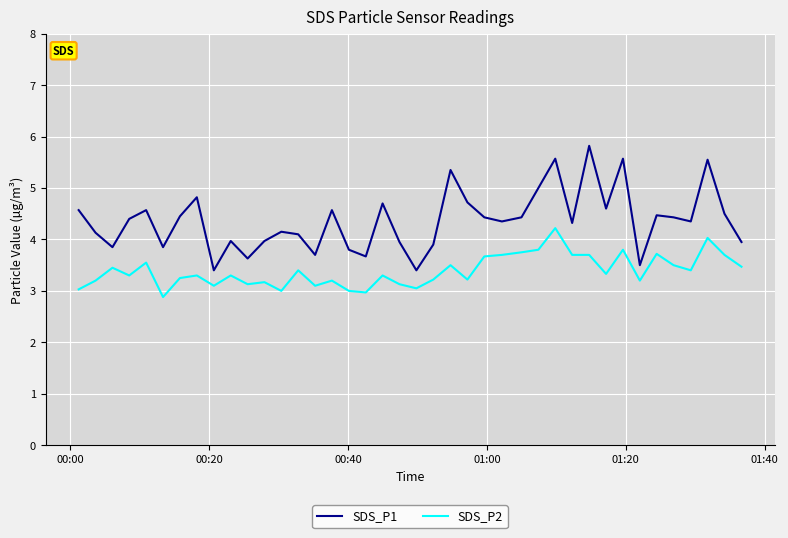

Which series has the largest total across all categories?

SDS_P1